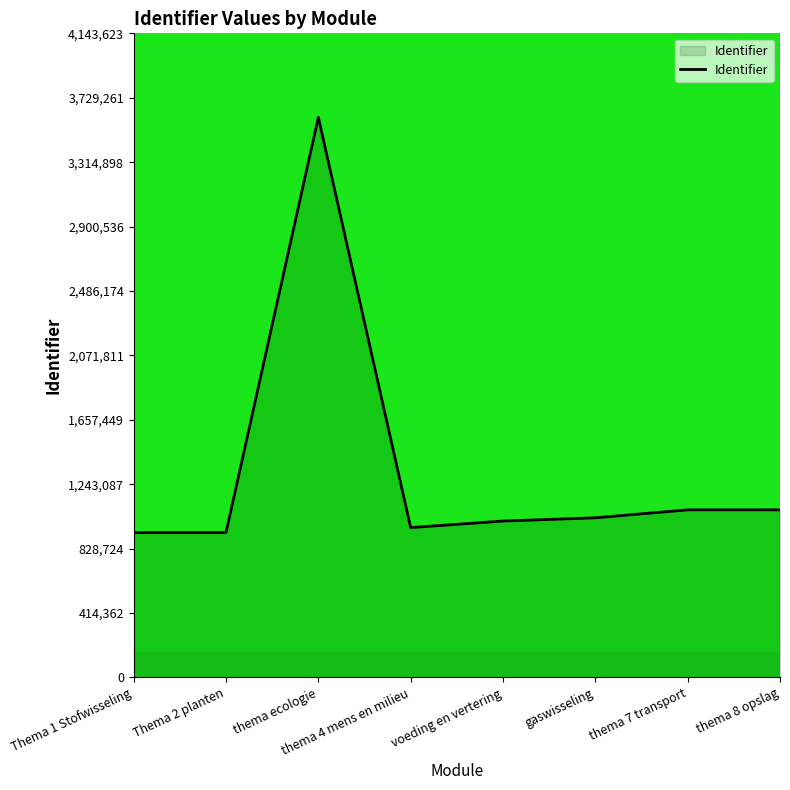

Approximately how many times larger is the value at voeding en vertering compared to Thema 1 Stofwisseling?

1.1